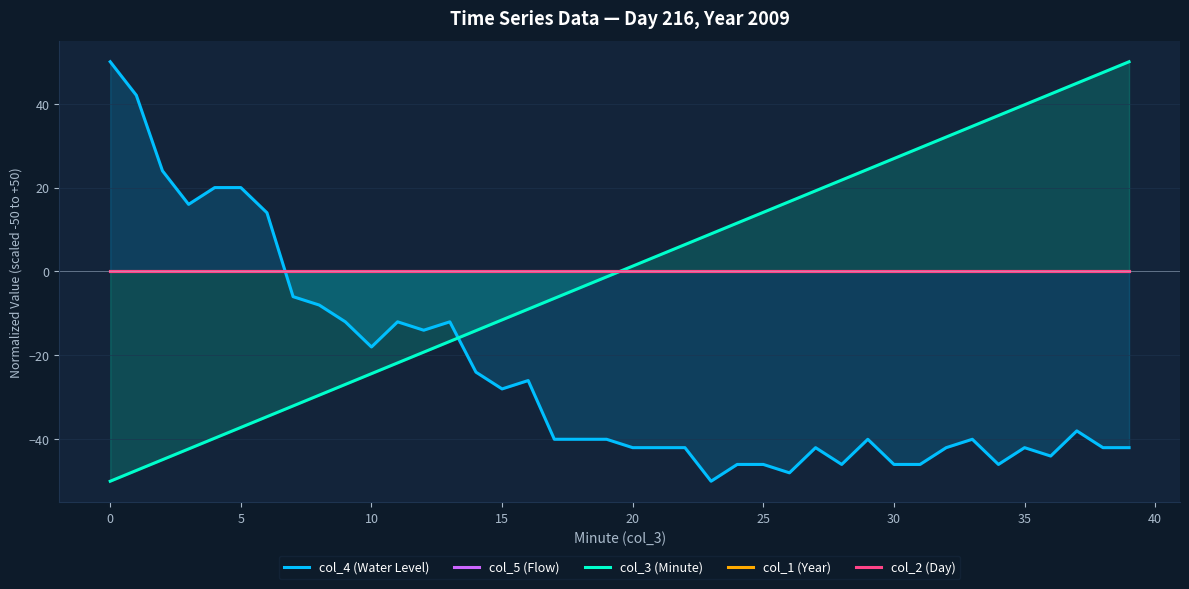

True or false: col_4 (Water Level) has a value of -42.0 at 21.

True